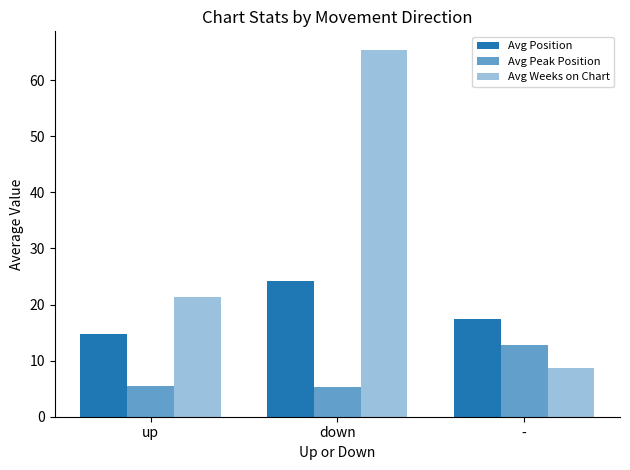

How many categories are shown in the chart?

3